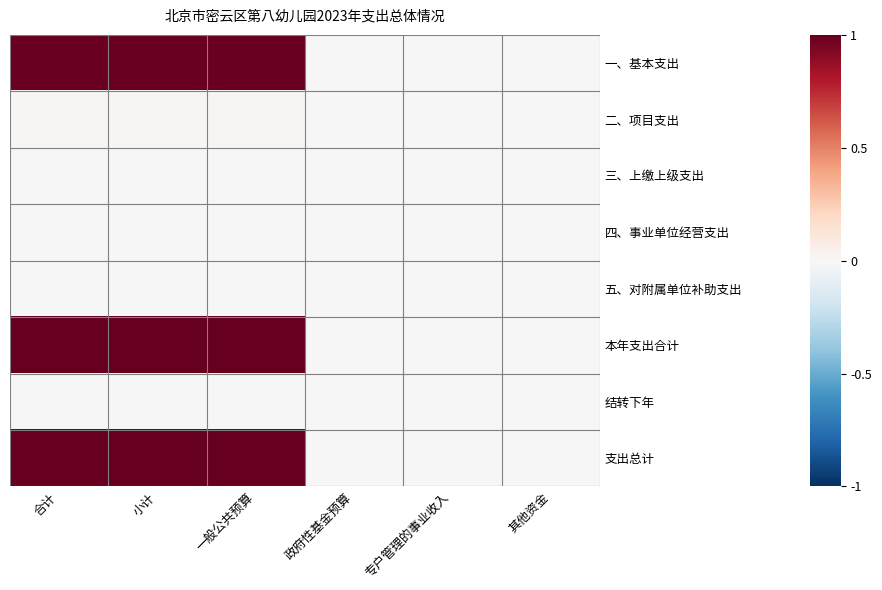

How many 本年支出合计 values are between 0 and 1?

6